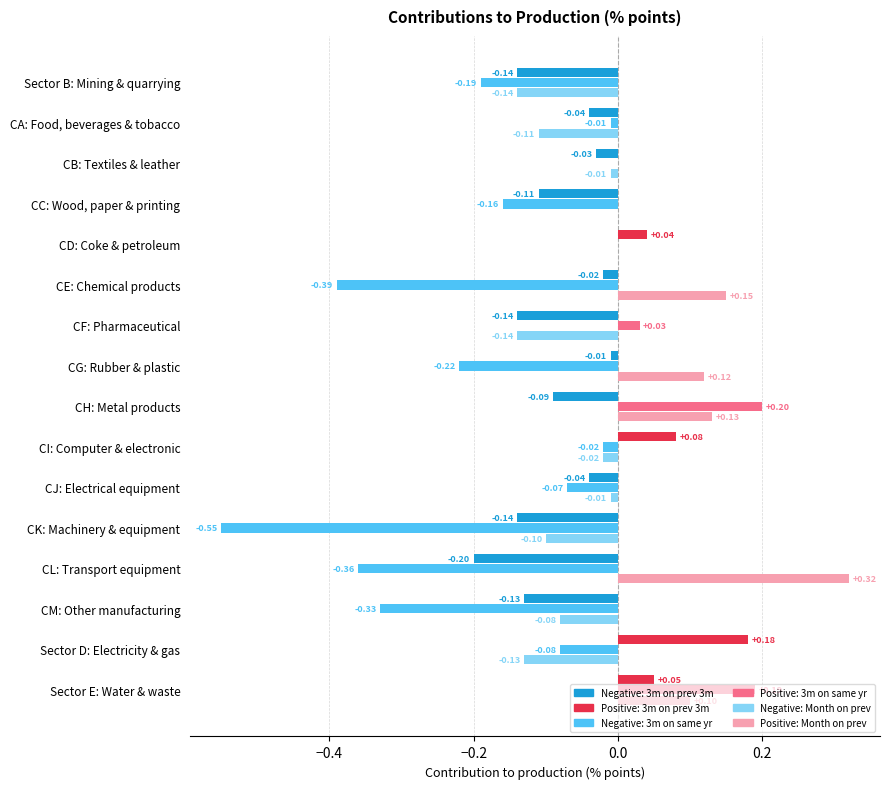

What is the total value across all series at Sector B: Mining & quarrying?

-0.5